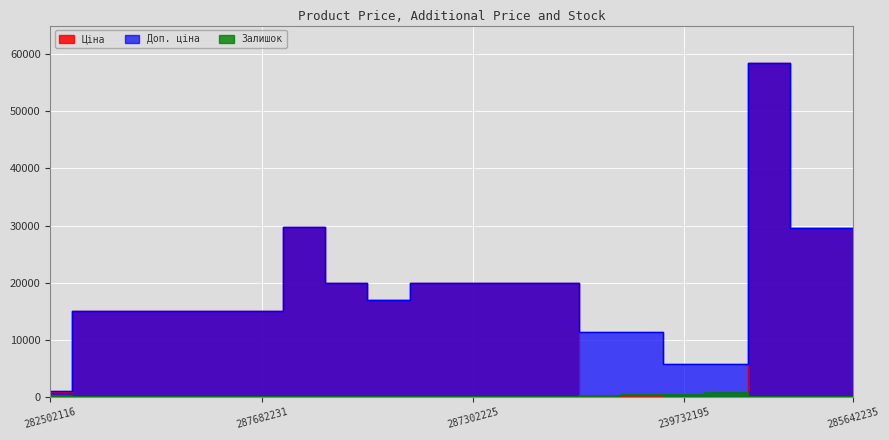

True or false: Ціна has more than 1 interior local peaks.

True